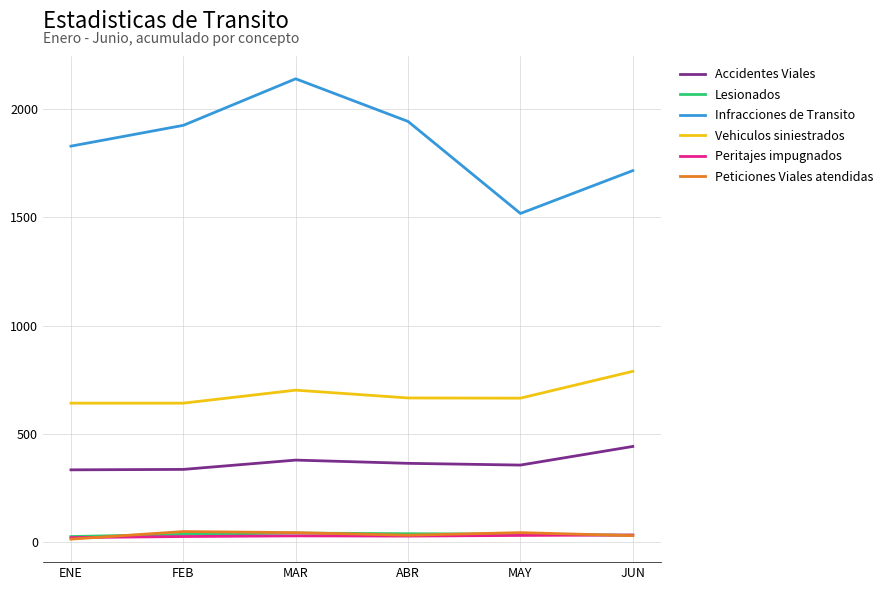

What is the difference between the maximum and minimum values in the Peritajes impugnados series?

12